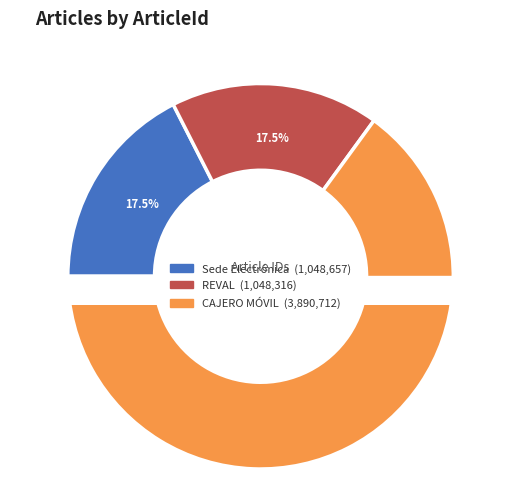

Between REVAL and Sede Electrónica, which is larger?

Sede Electrónica